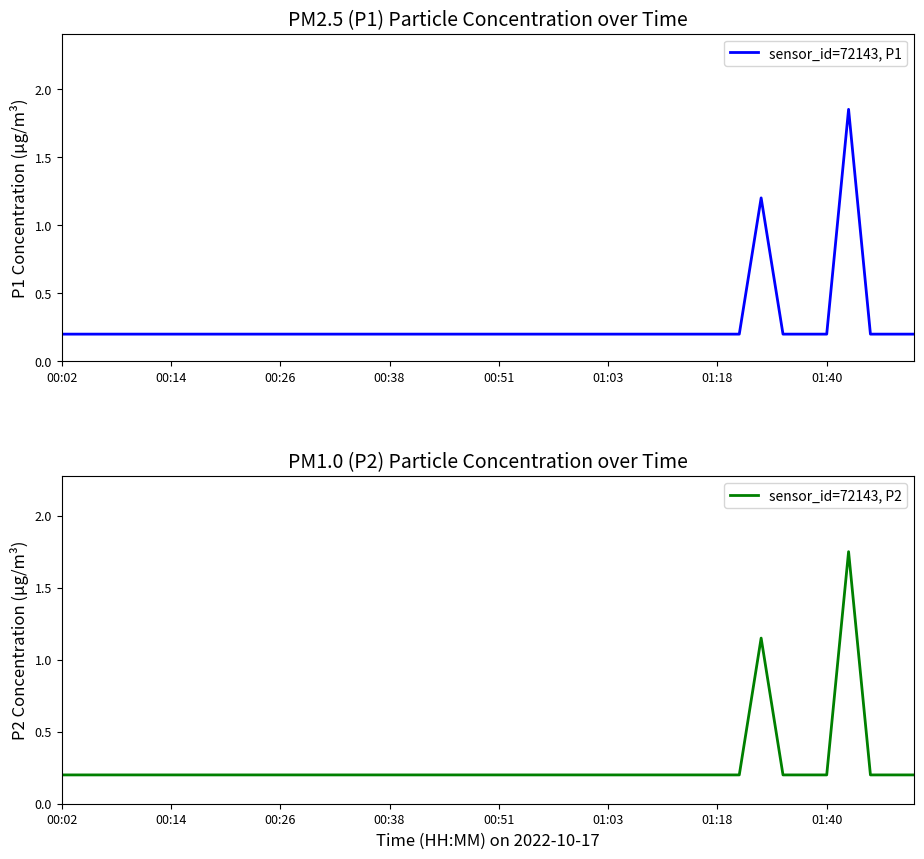

What are all the series names shown in the legend?

sensor_id=72143, P1, sensor_id=72143, P2